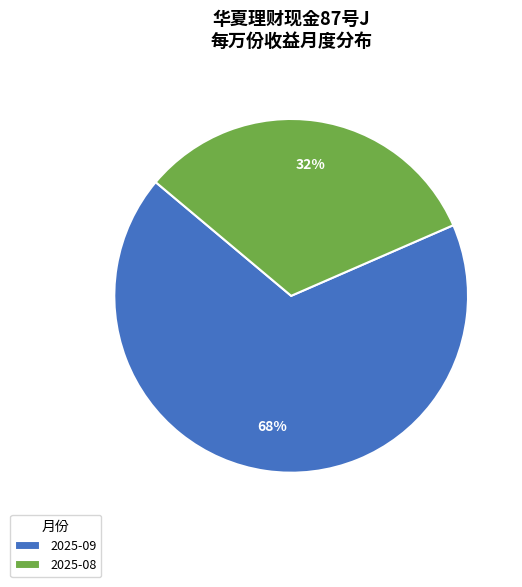

To the nearest percent, what percentage of the pie is 2025-08?

32%